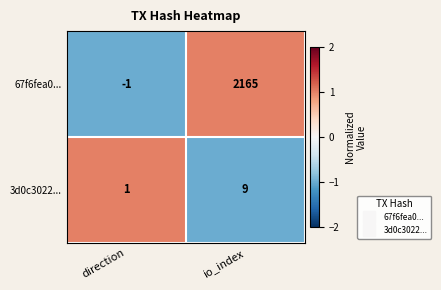

Is it true that 3d0c3022... equals 9 at io_index?

True